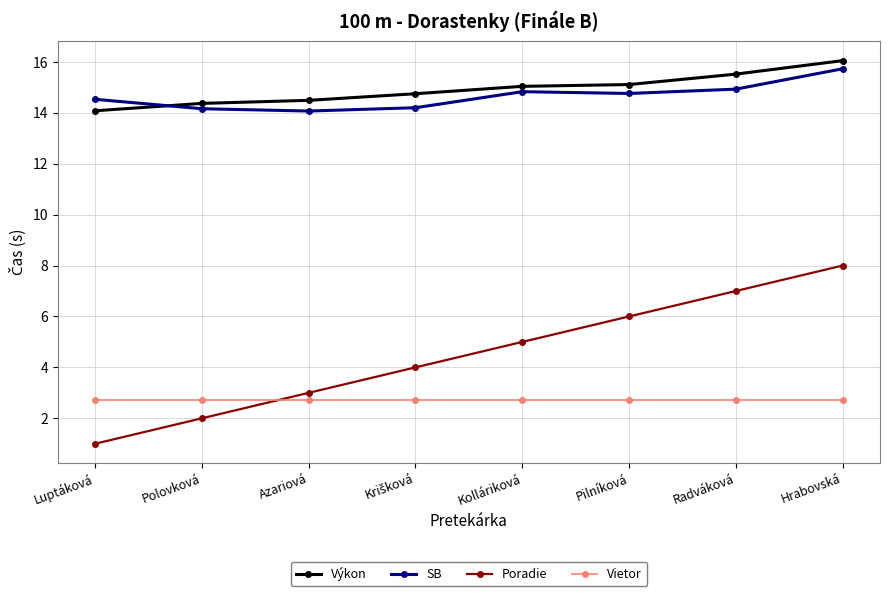

Between Luptáková and Radváková, which series saw the biggest shift?

Poradie